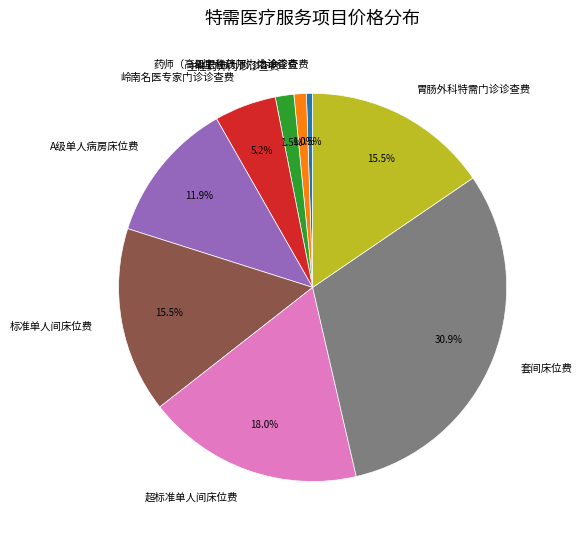

Is it true that A级单人病房床位费 is 12% of the pie?

True